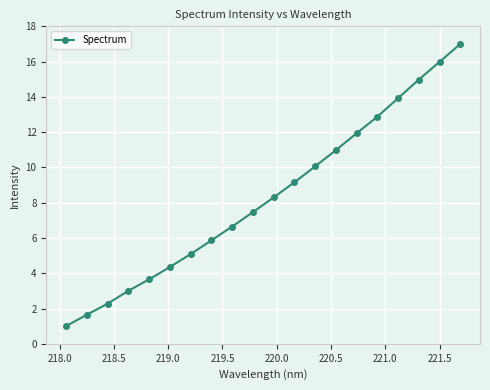

What is the value of the 14th point from the left?

11.0